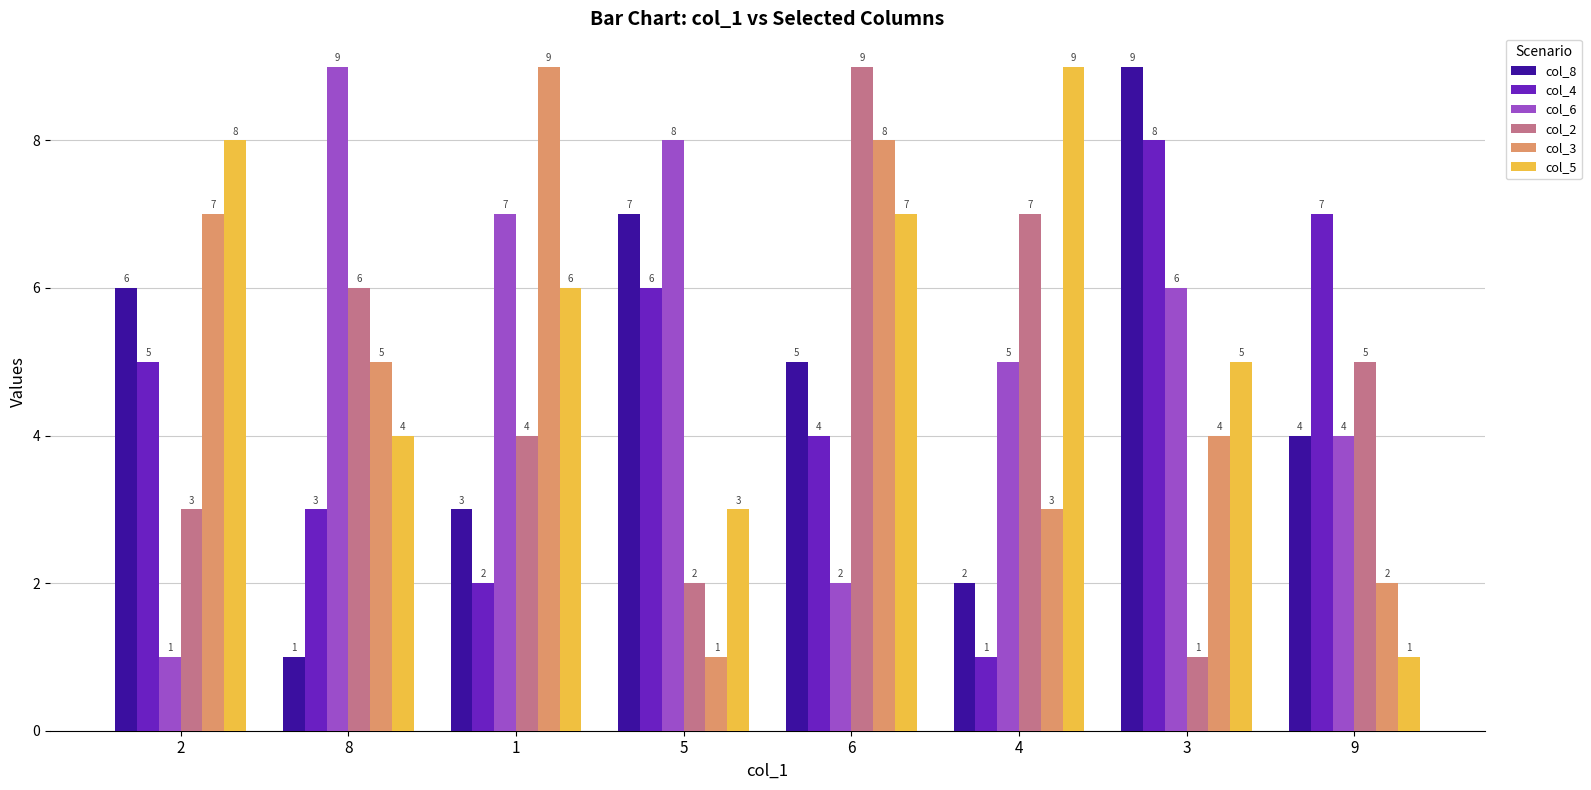

Are the bars horizontal?

No